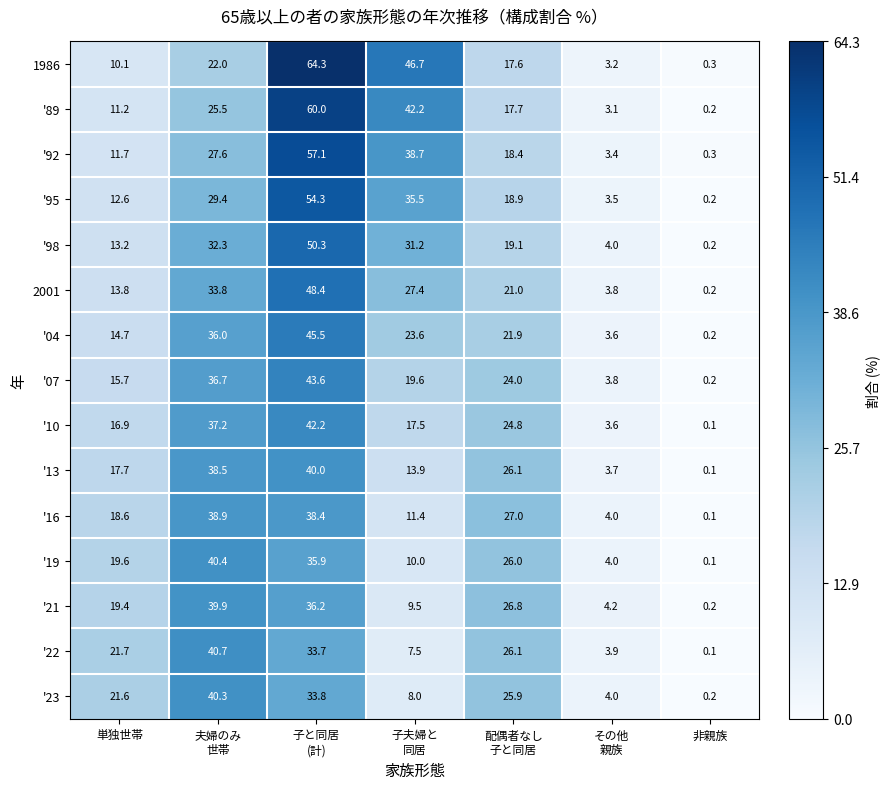

At which category does the chart reach its peak across all series?

子と同居
(計)